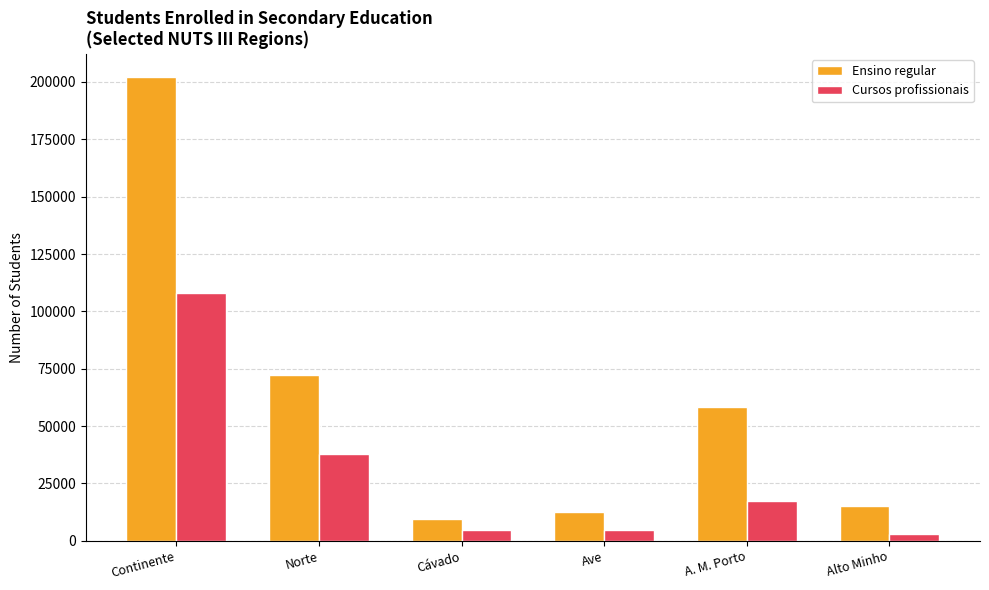

The Cursos profissionais series shows 4726 at Cávado. True or false?

True